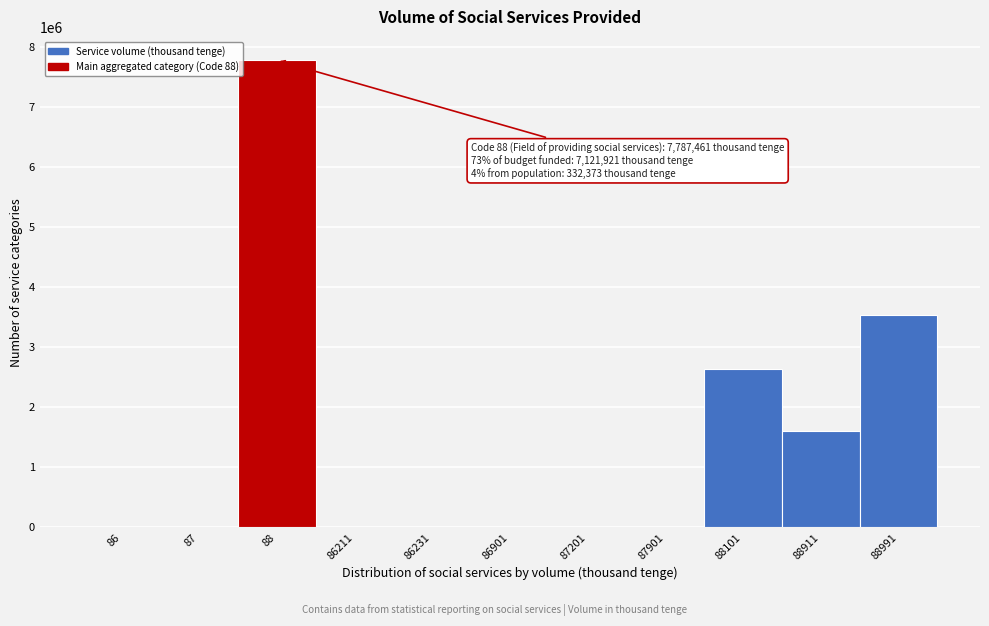

What is the maximum value shown in the chart?

7787461